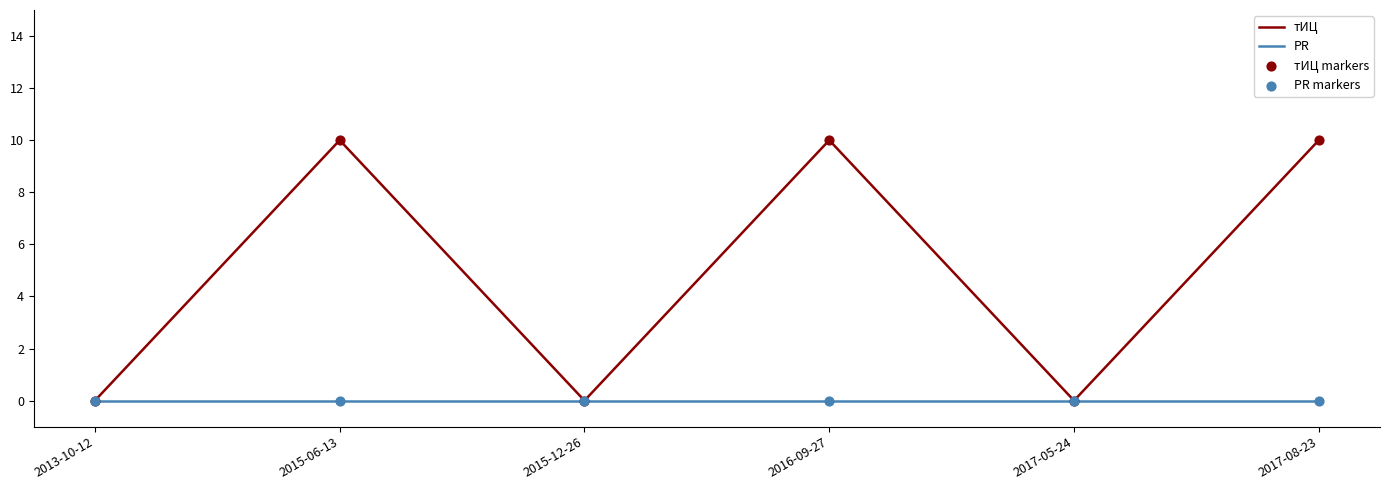

What is the total value across all series at 2015-06-13?

10